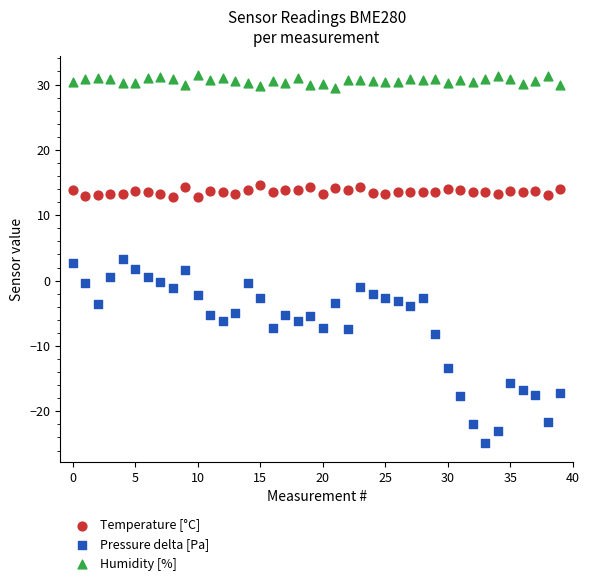

Which series has the widest spread of Y values?

Pressure delta [Pa]